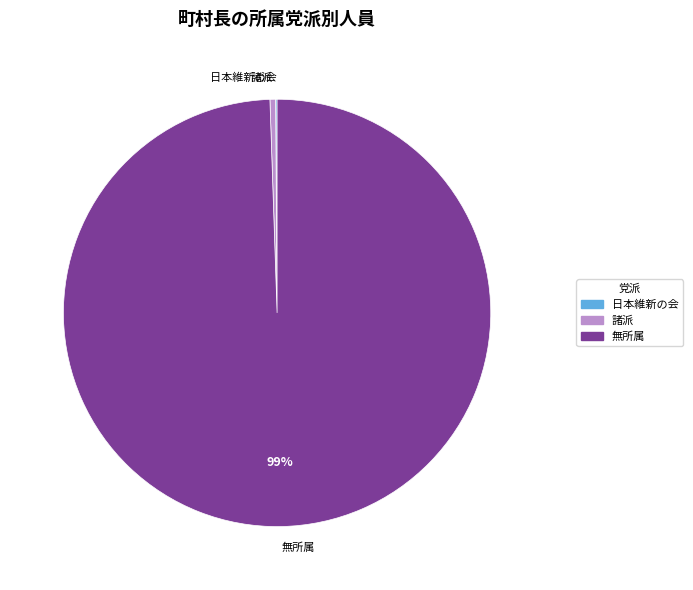

What is the largest slice in the pie chart?

無所属